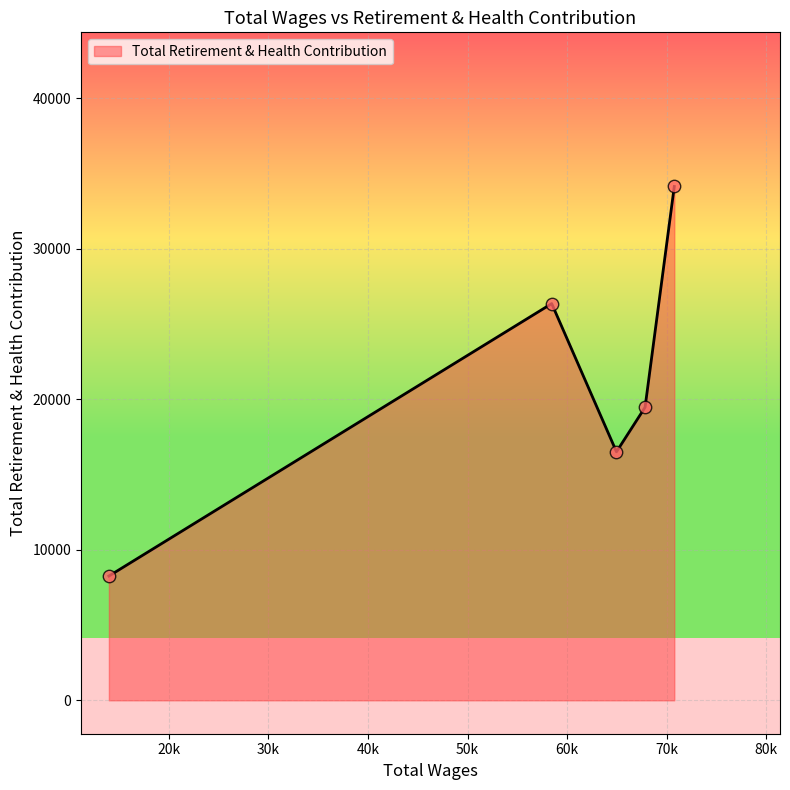

True or false: the data has more than 2 interior local peaks.

False